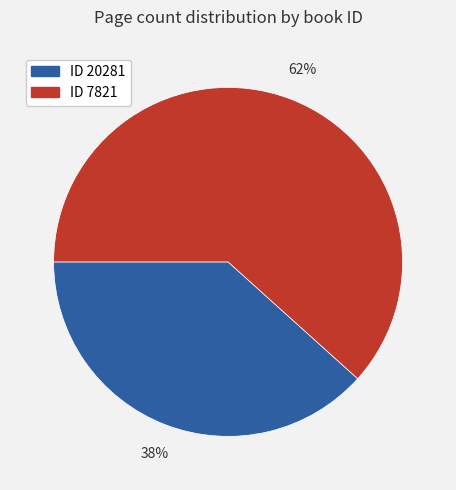

To the nearest percent, what is the average slice percentage?

50%